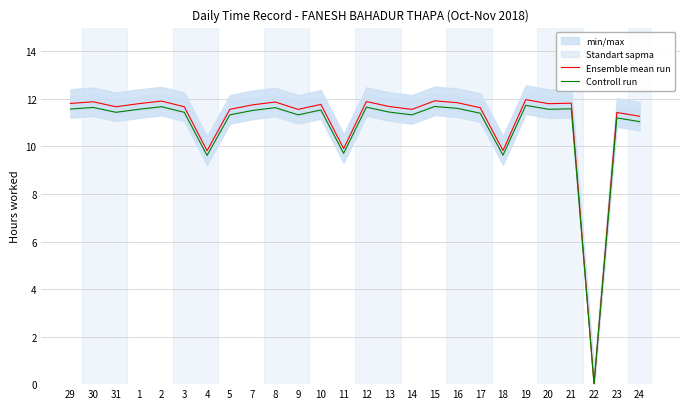

List the series in order of their peak value, highest first.

Ensemble mean run, Controll run